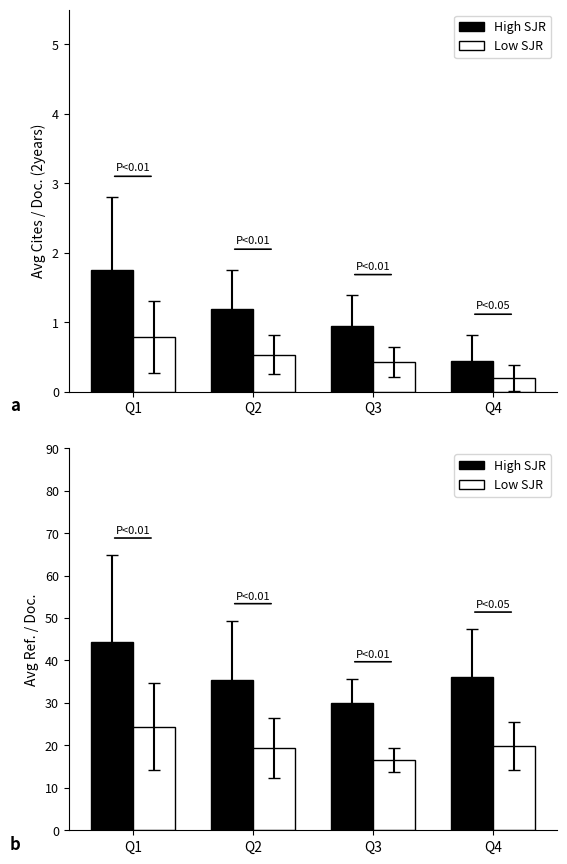

What is the difference between the Q2/Q4 (even) values at Q3 and Q4?

0.2